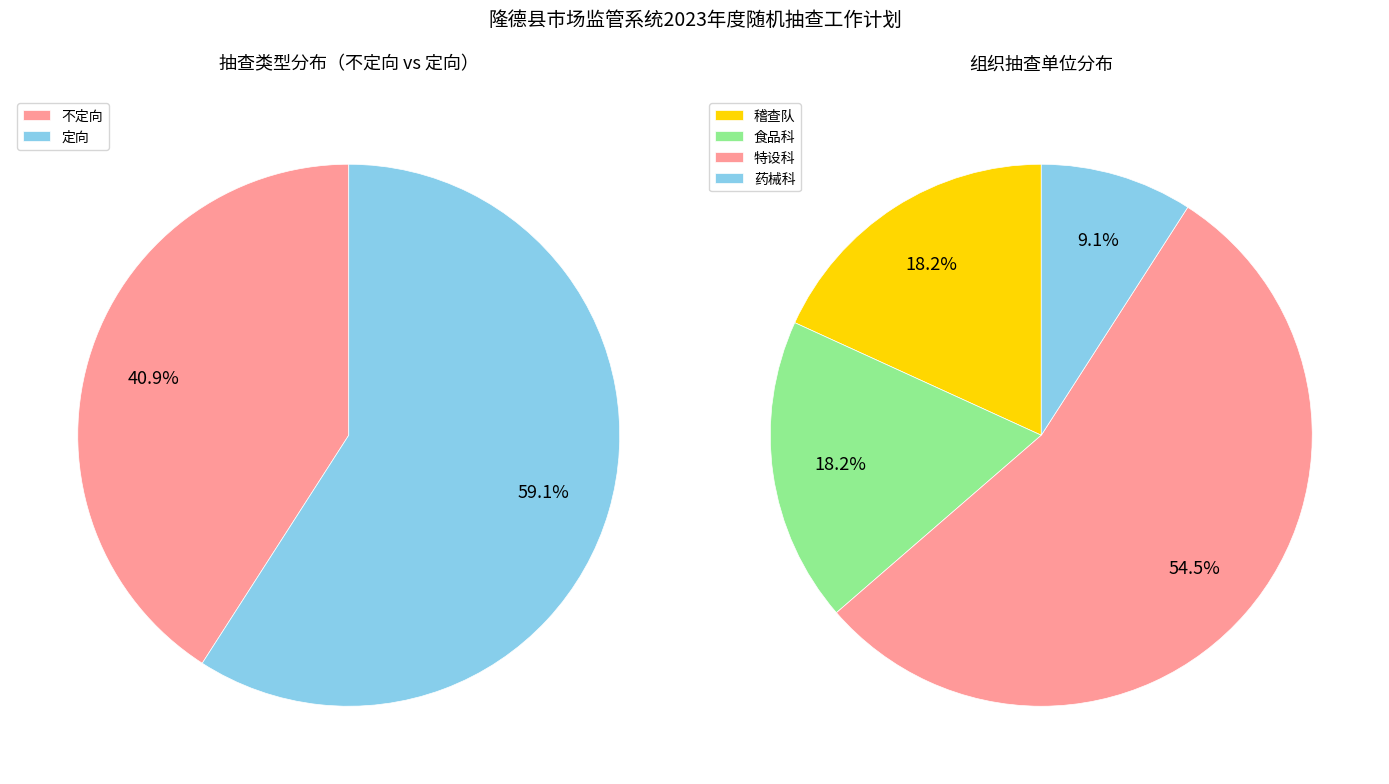

How many slices are in this pie chart?

2